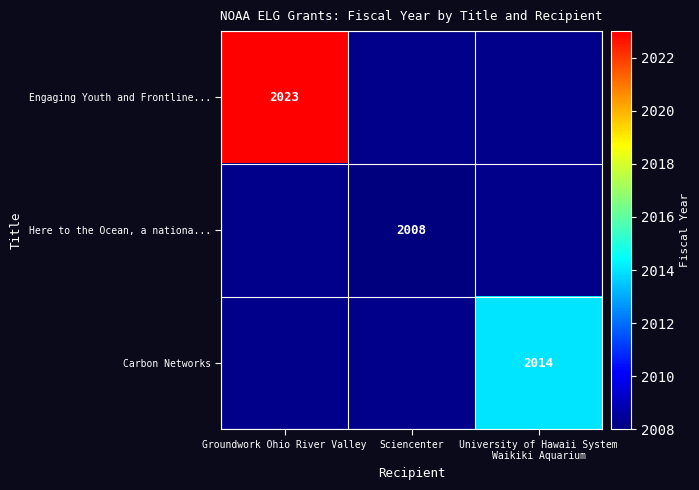

Is it true that Carbon Networks equals 1397.2 at University of Hawaii System Waikiki Aquarium?

False